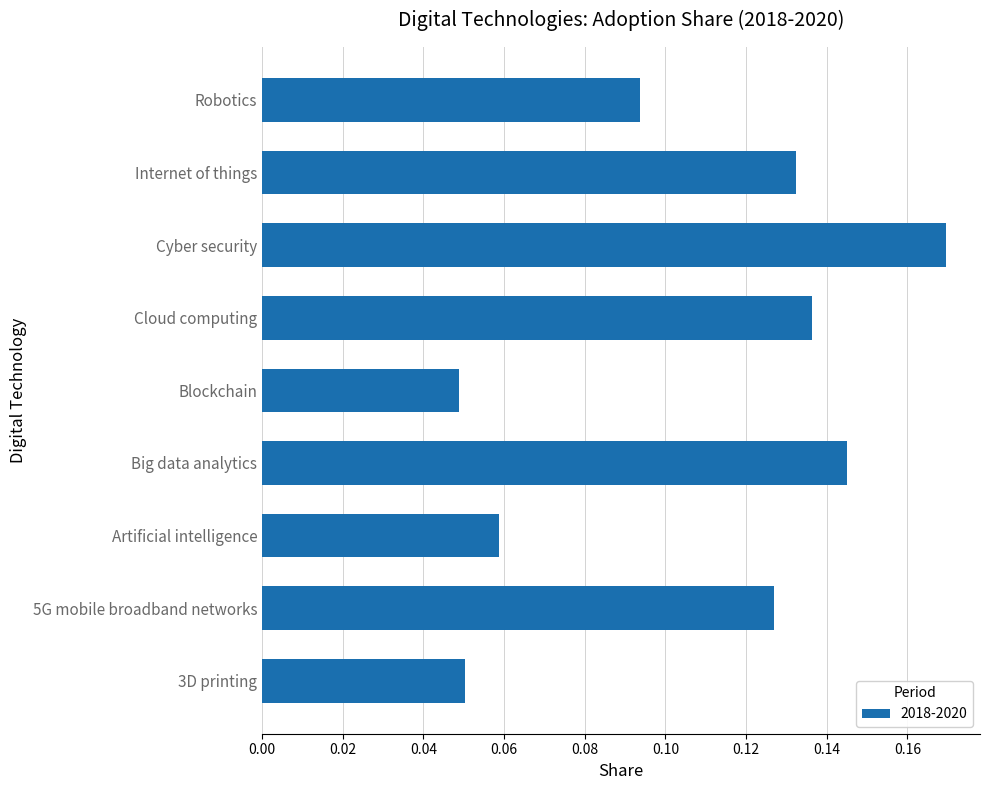

Are the bars grouped side by side (vs. stacked)?

No